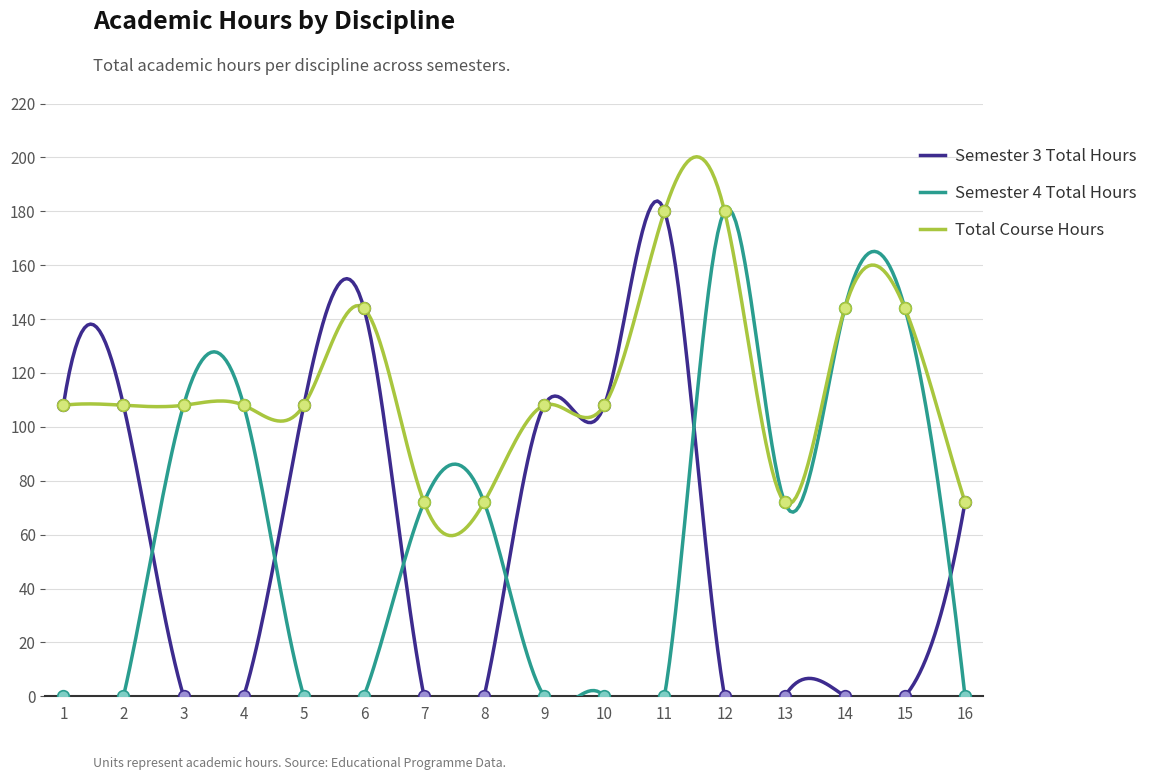

What is the total value across all series at 9?

216